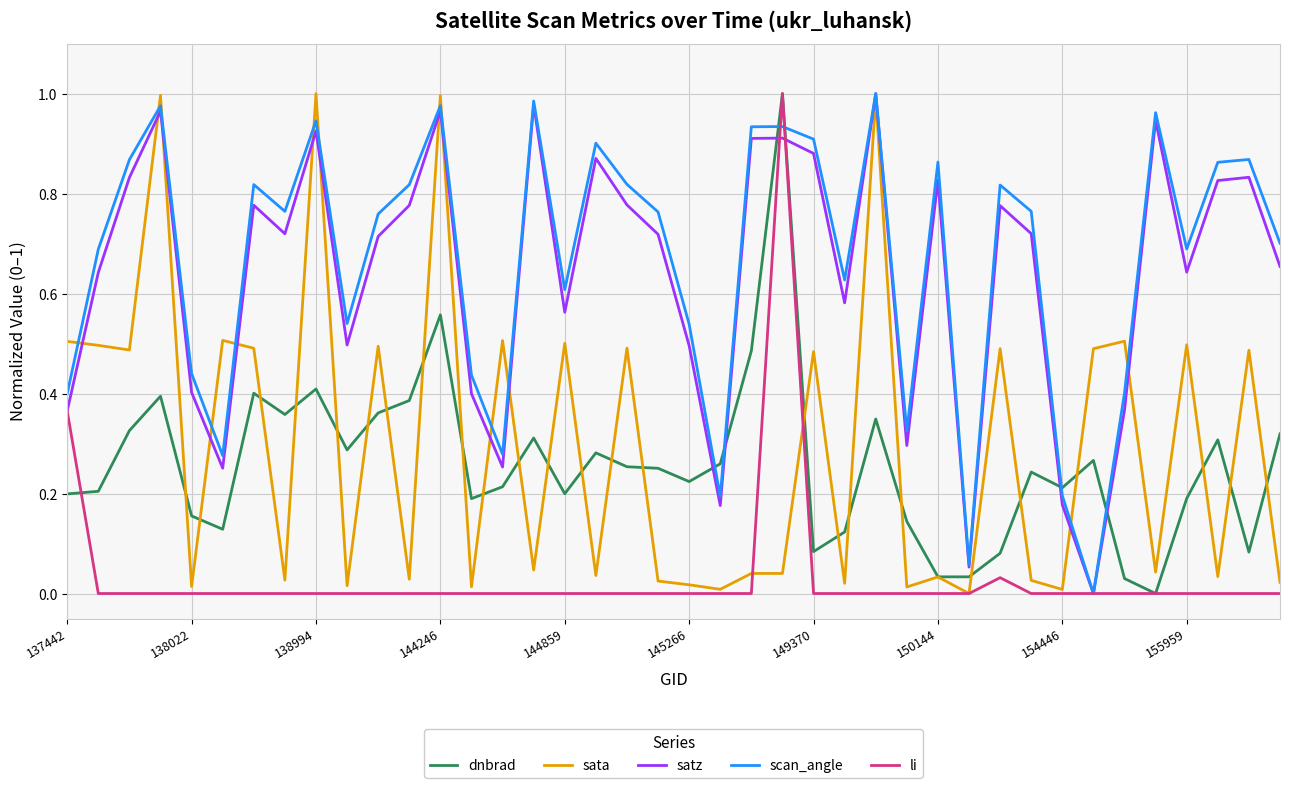

How many interior local valleys does the scan_angle series have?

11